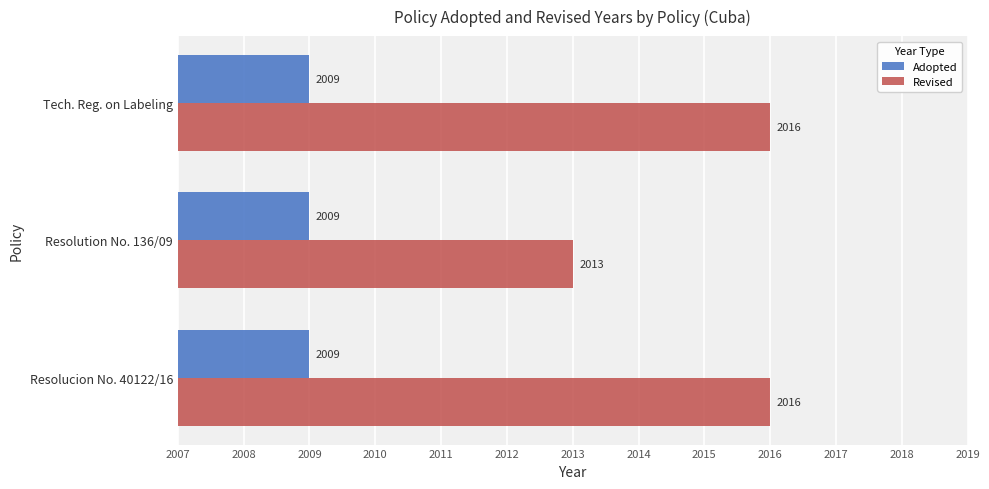

What are all the series names shown in the legend?

Adopted, Revised